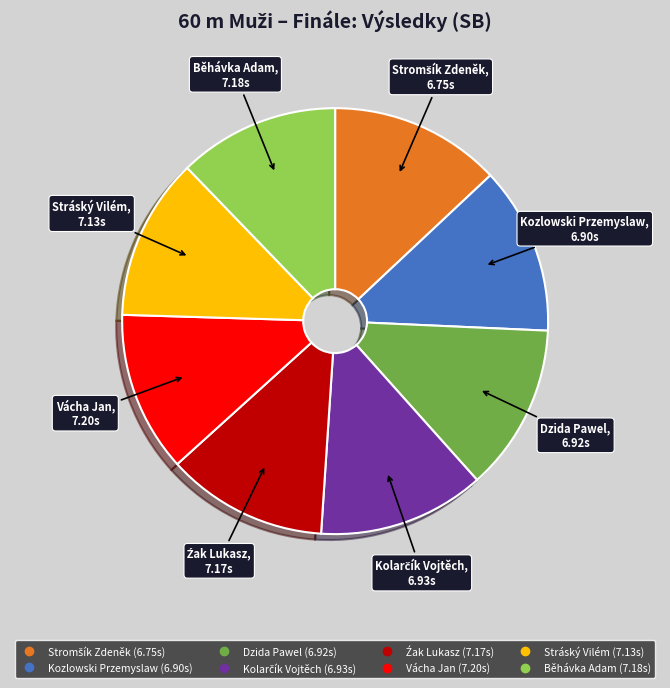

Does Vácha Jan account for over 50% of the chart?

No